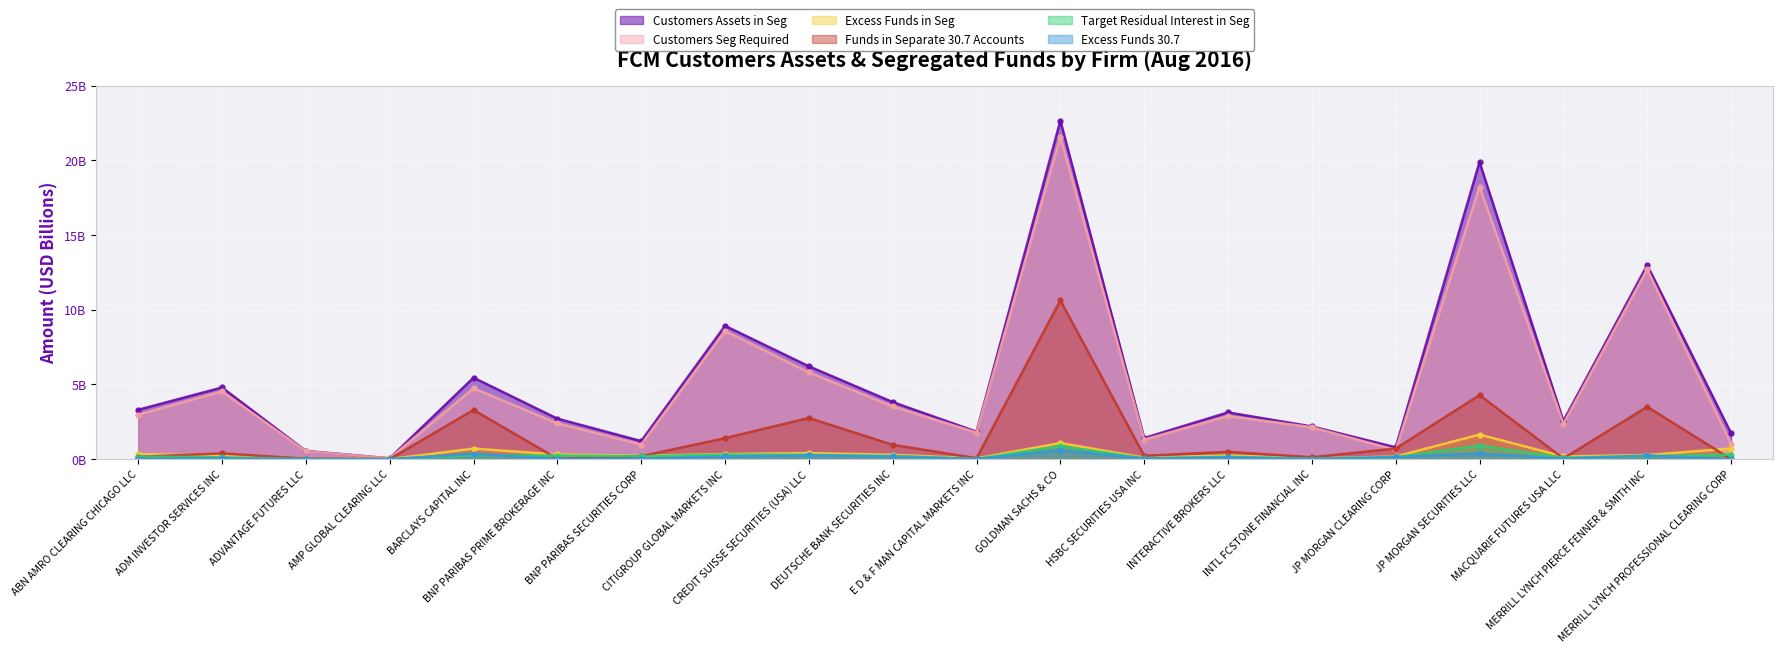

At how many categories does at least one series exceed 22?

1